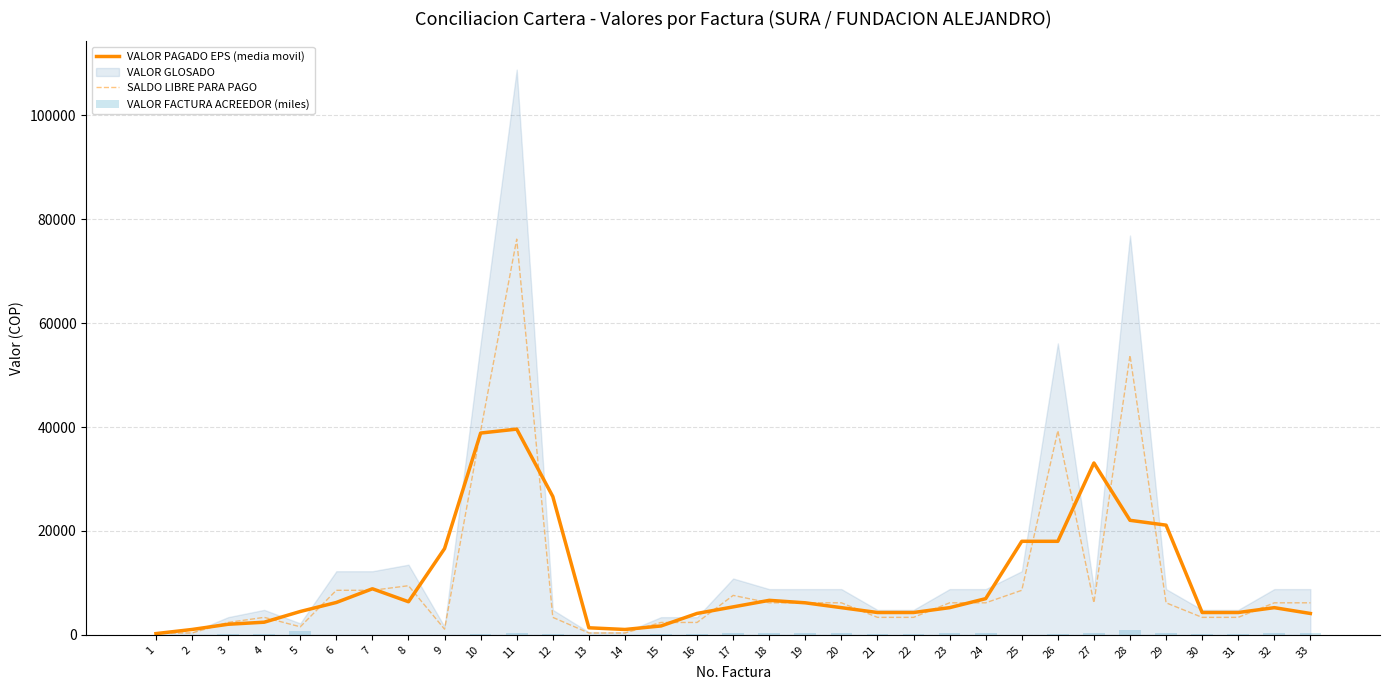

The value of SALDO LIBRE PARA PAGO at 26 is 39270.0. True or false?

True